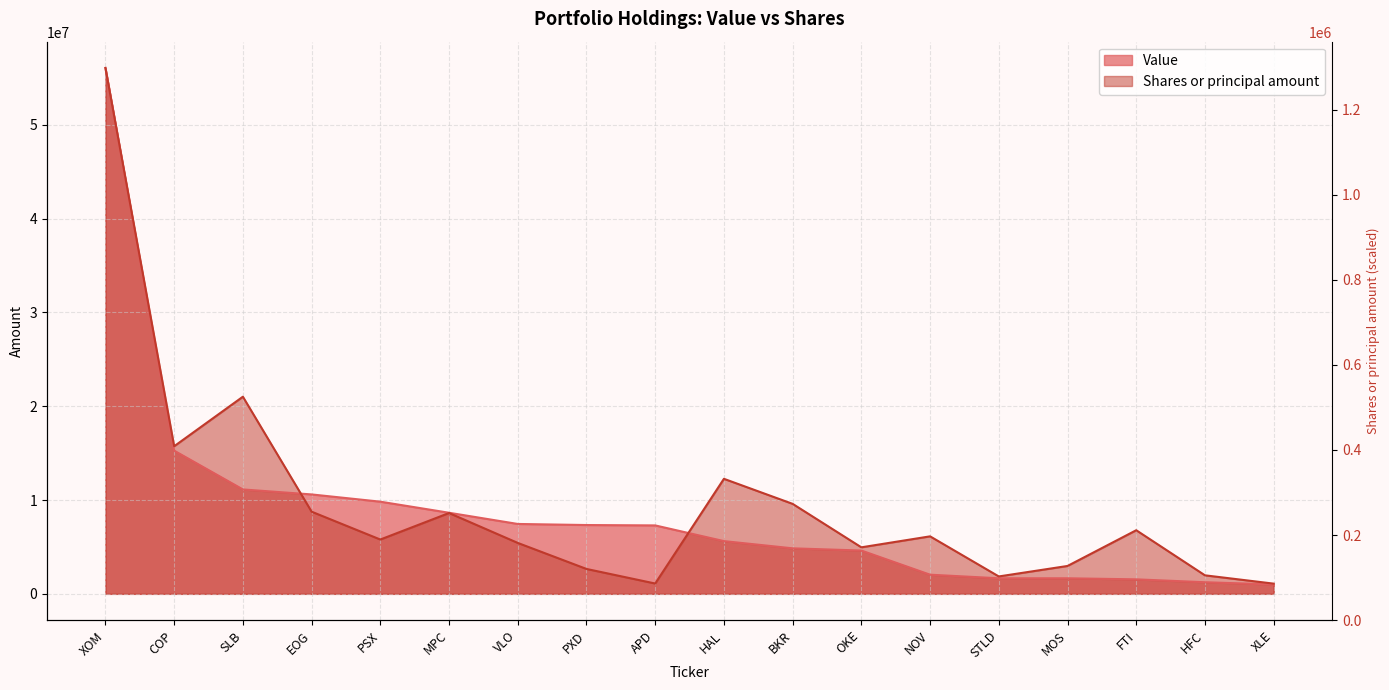

What is the label of the 5th point from the right?

STLD